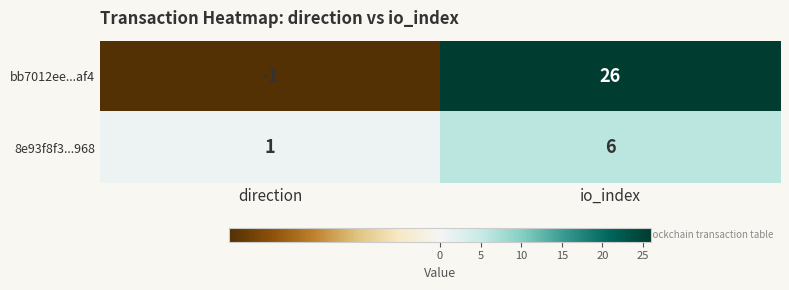

At which label is bb7012ee...af4 closest to 12?

direction